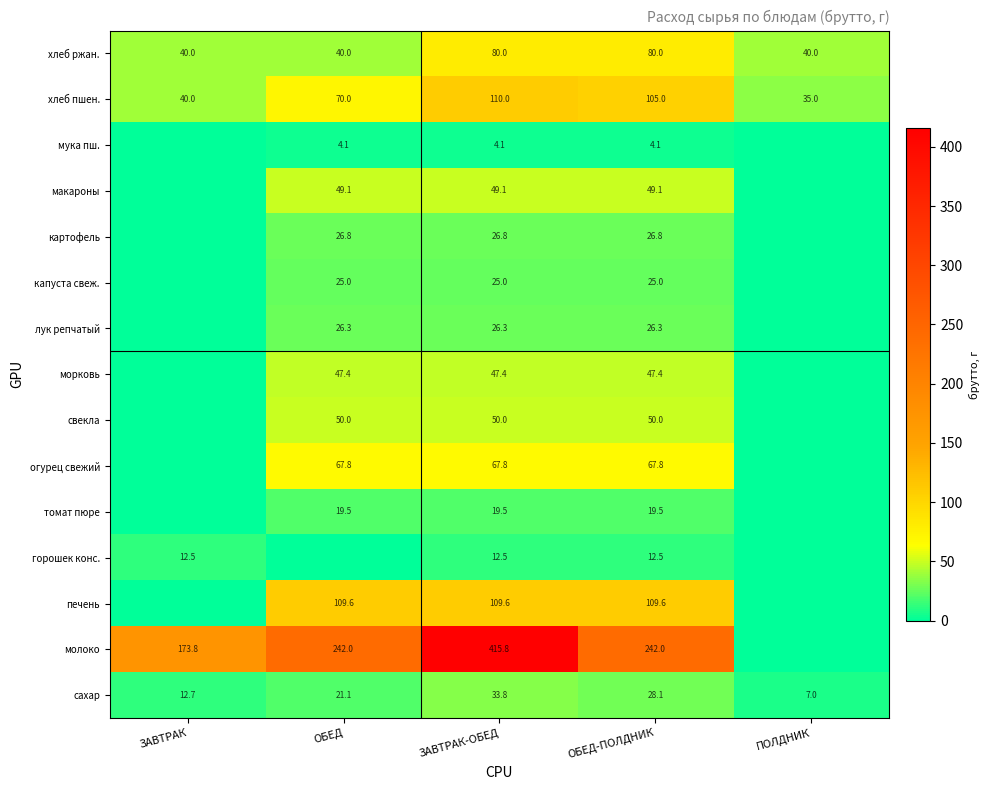

What is the greatest value displayed?

415.8